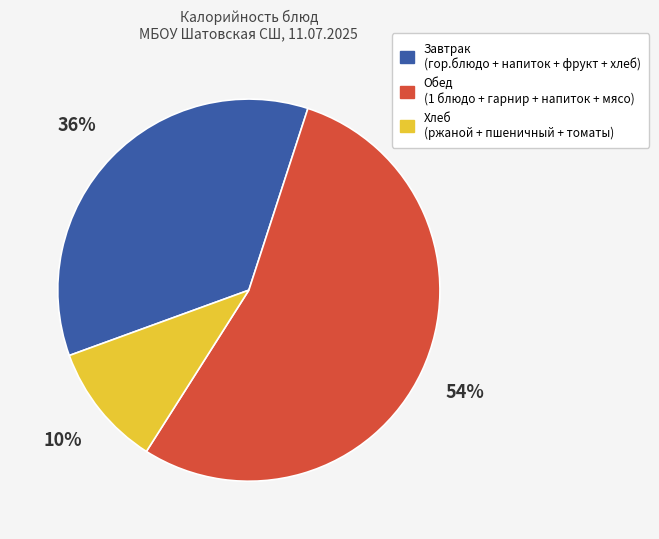

The Хлеб (ржаной + пшеничный + томаты) slice represents 17% of the pie. True or false?

False